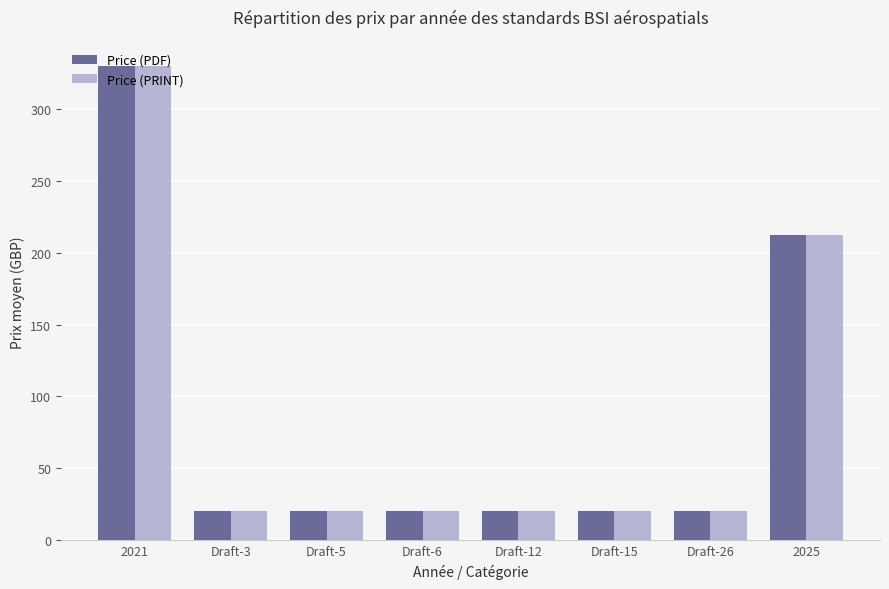

What value does the Price (PRINT) series have at Draft-15?

20.0